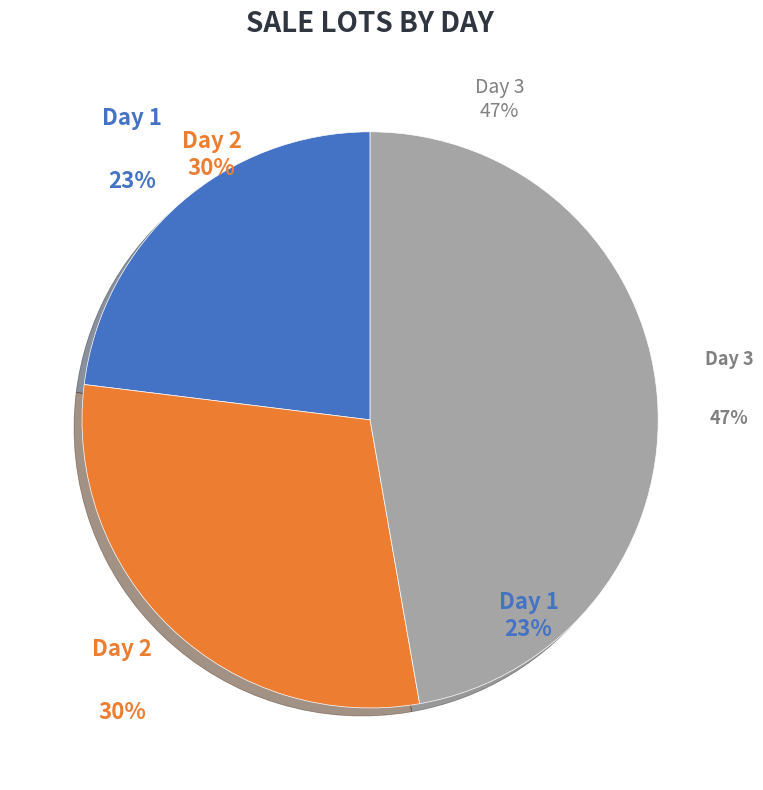

Is Day 2 the majority of the pie?

No